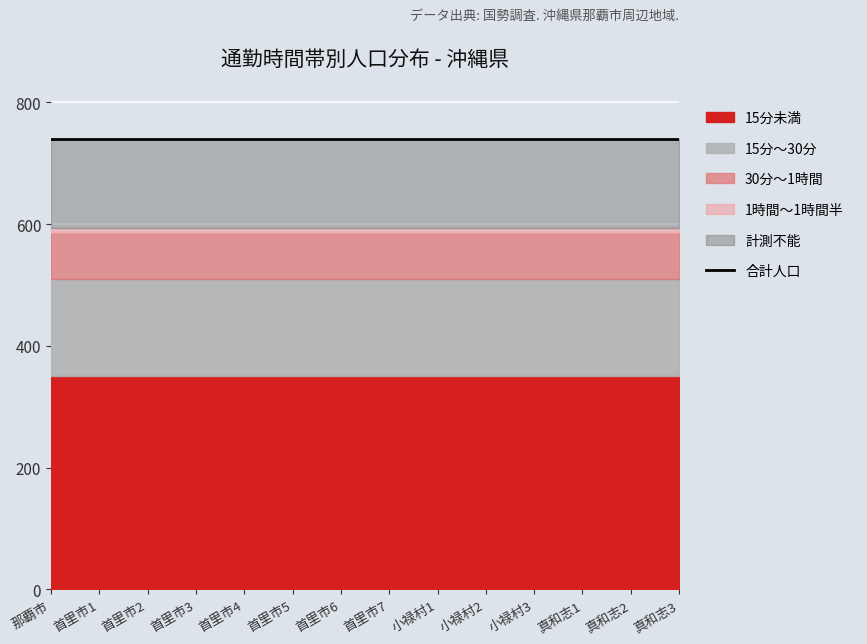

What is the sum of all 15分～30分 values?

2212